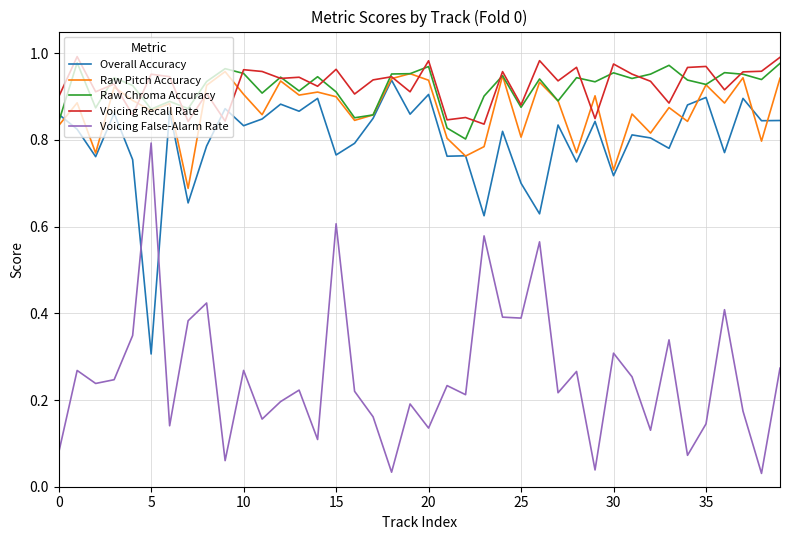

Does the chart have visible grid lines?

Yes